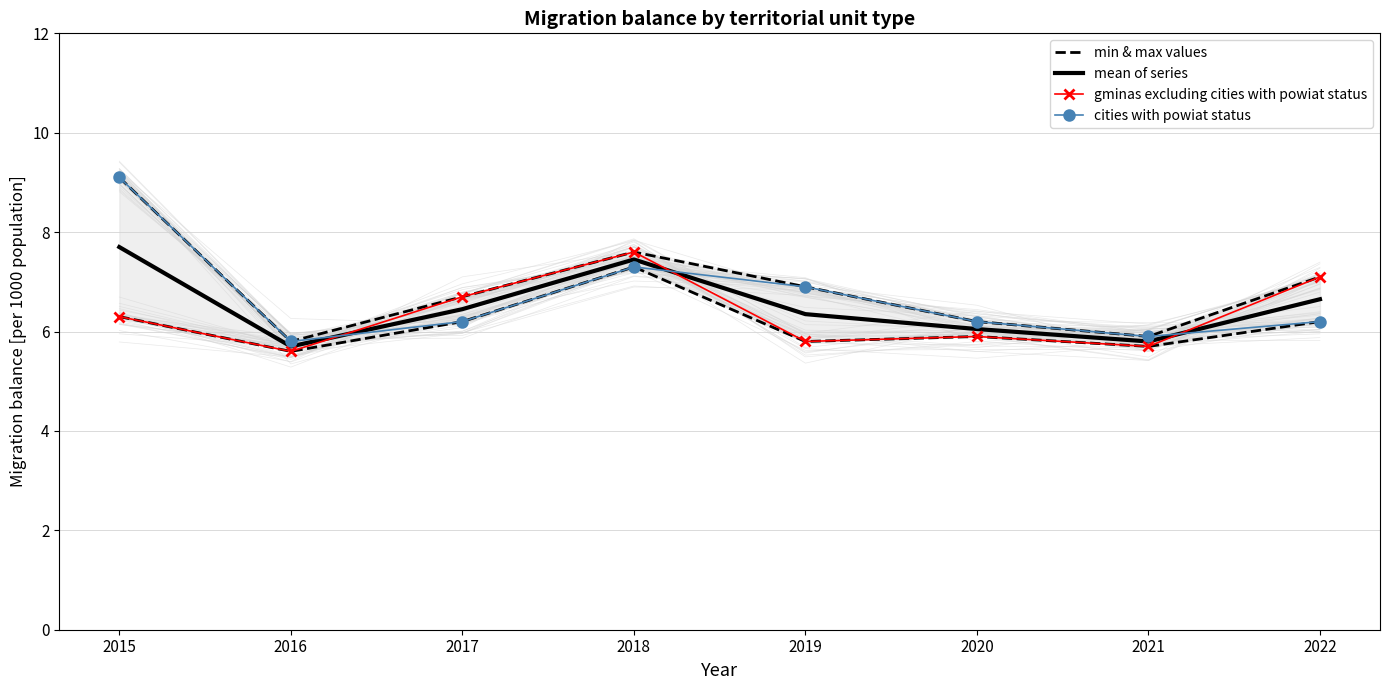

At which category does mean of series reach its first local valley?

2016